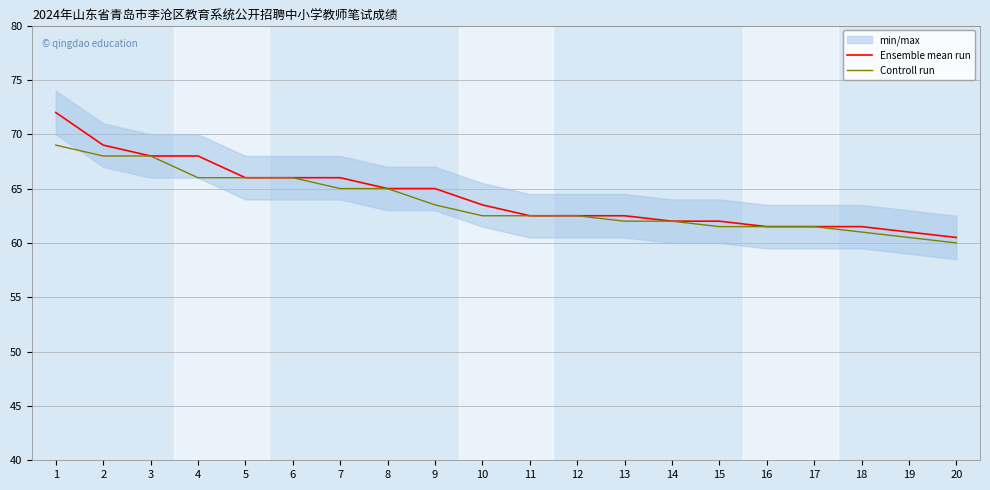

What is the approximate value of Ensemble mean run at 8?

65.0